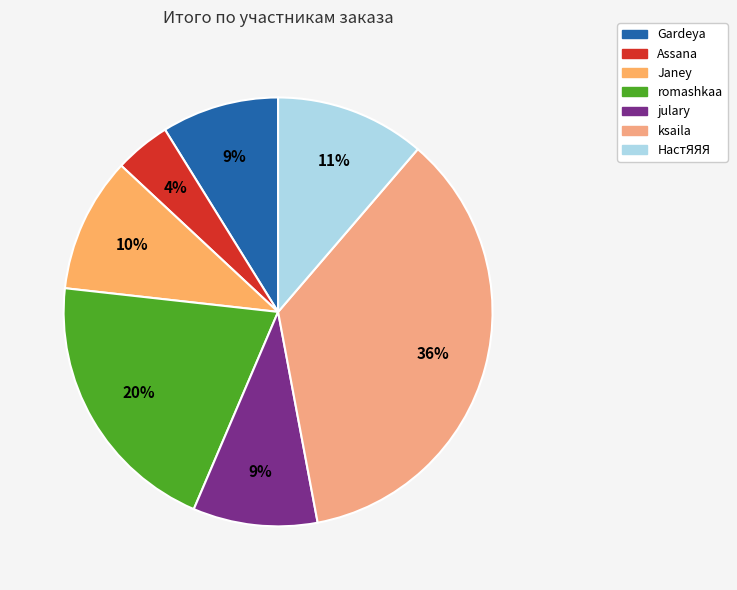

True or false: ksaila accounts for 24% of the total.

False